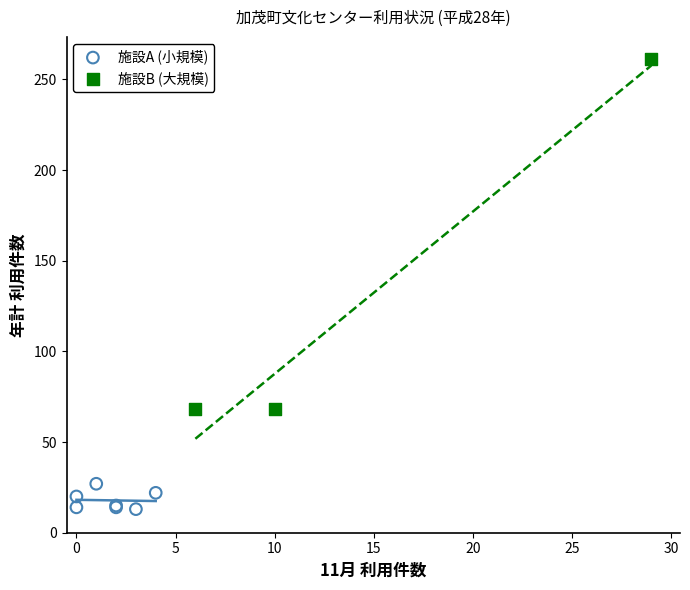

Which series reaches the minimum Y coordinate?

施設A (小規模)